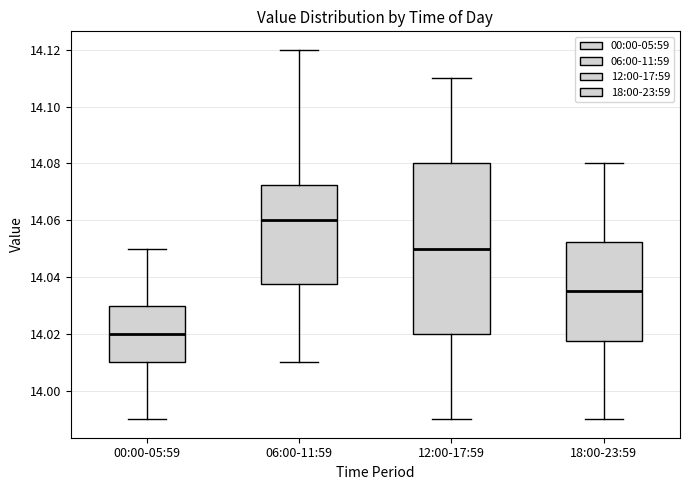

Where is the lower edge of the box for 06:00-11:59 on the y-axis? The values are not printed on the chart, so give them approximately, as read against the axis.

14.038